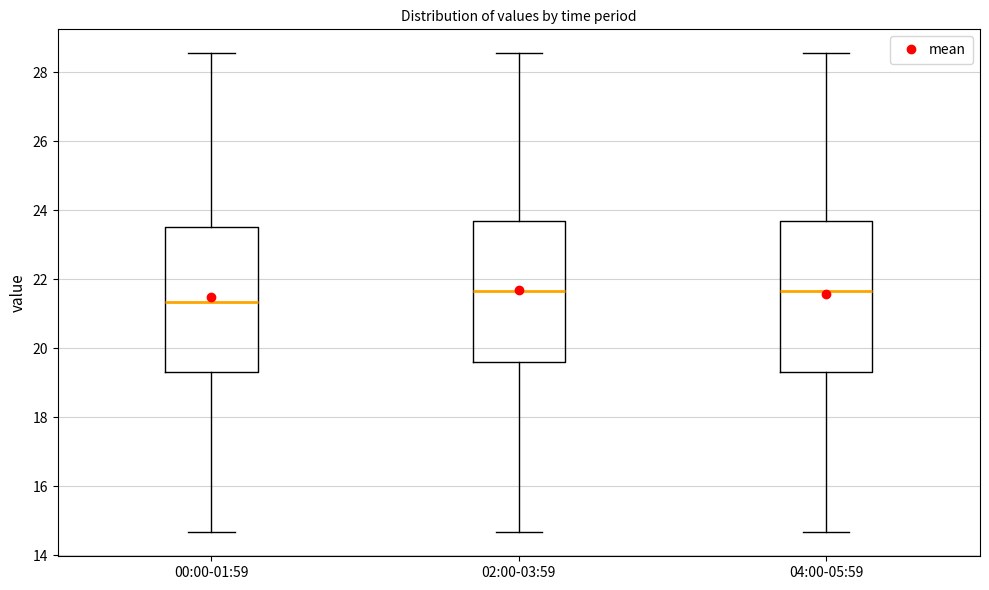

Where does the median line of the box for 00:00-01:59 sit on the y-axis? The values are not printed on the chart, so give them approximately, as read against the axis.

21.4